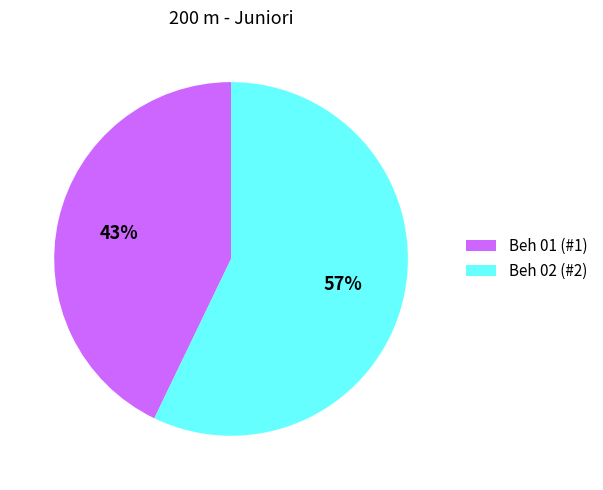

Approximately how many times larger is the value at Beh 02 (#2) compared to Beh 01 (#1)?

1.3